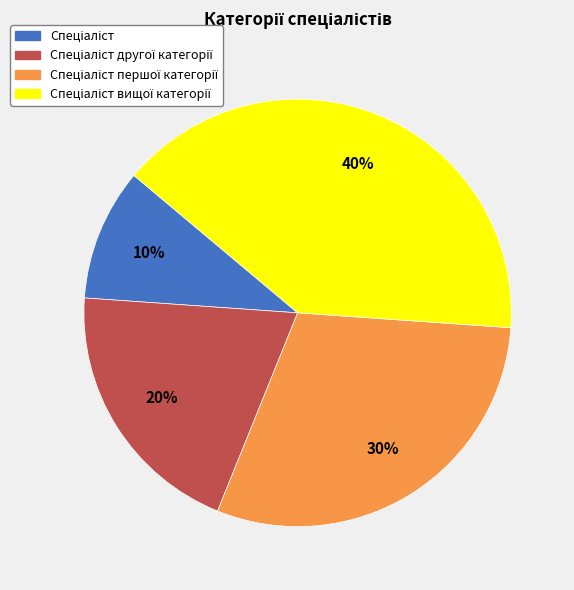

To the nearest percent, what is the difference between the largest and smallest slice percentages?

30%